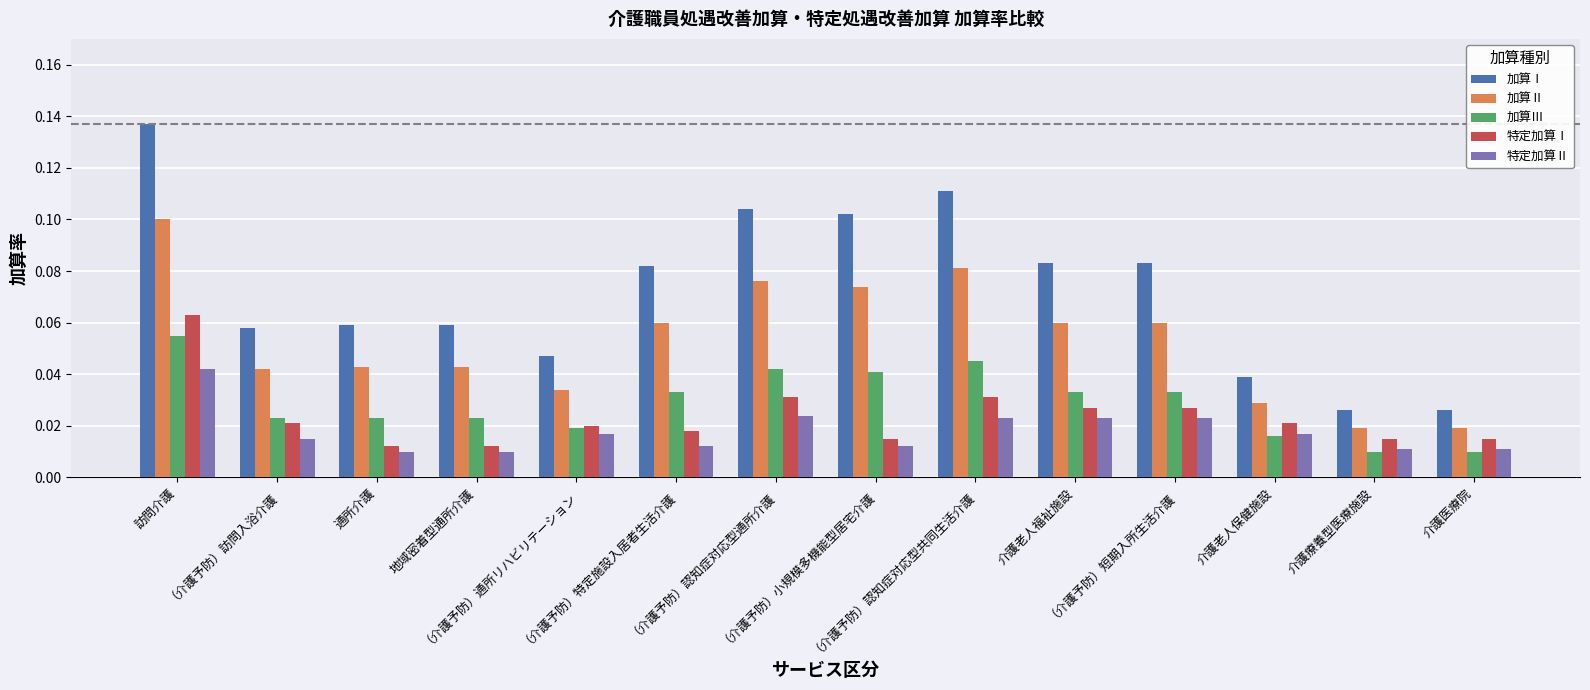

How many groups of bars are there?

14